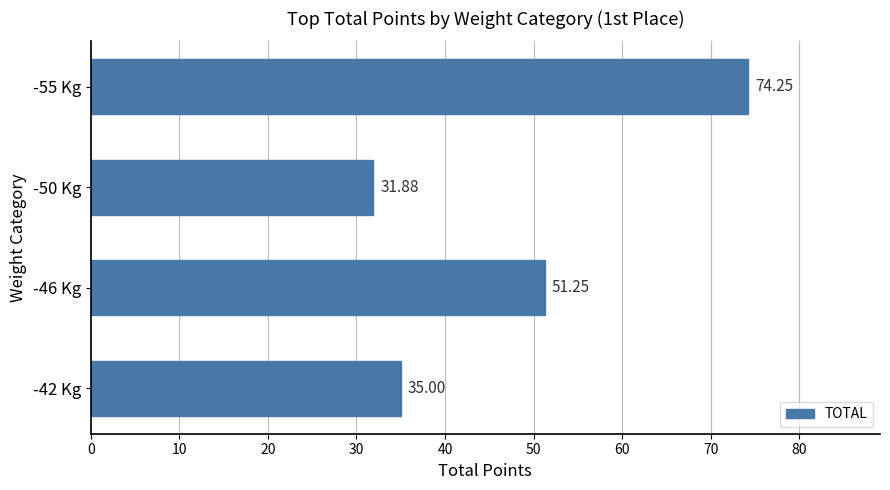

What is the difference between the maximum and minimum values?

42.4